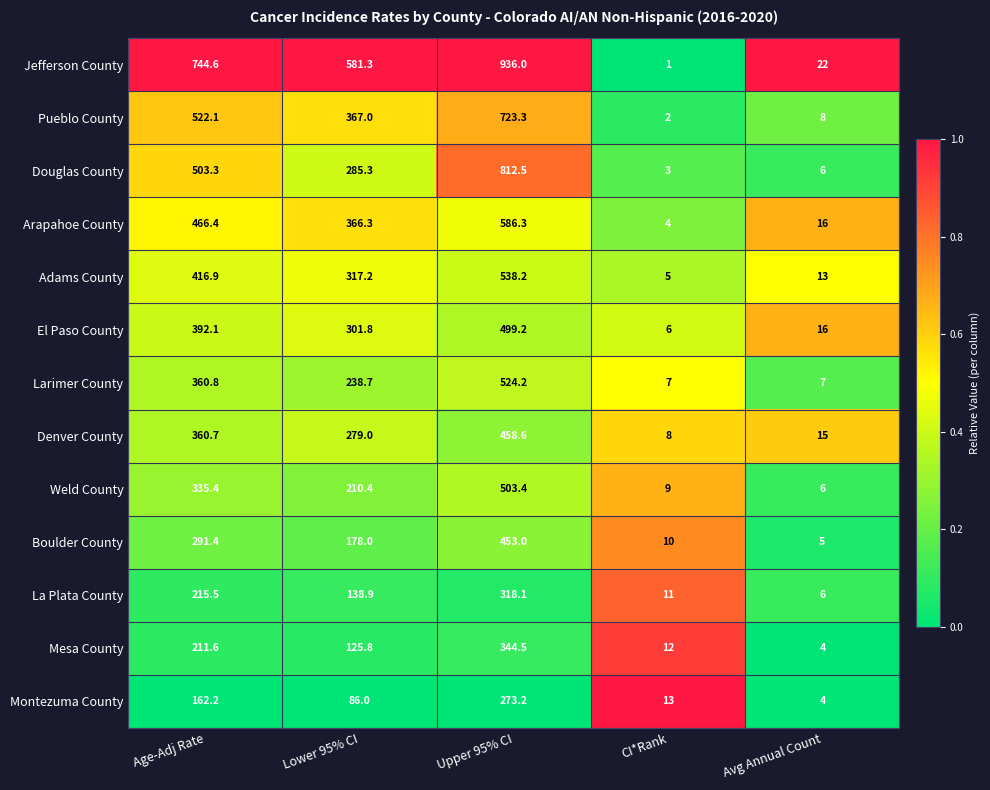

What is the sum of the Arapahoe County values at Avg Annual Count and Upper 95% CI?

602.3